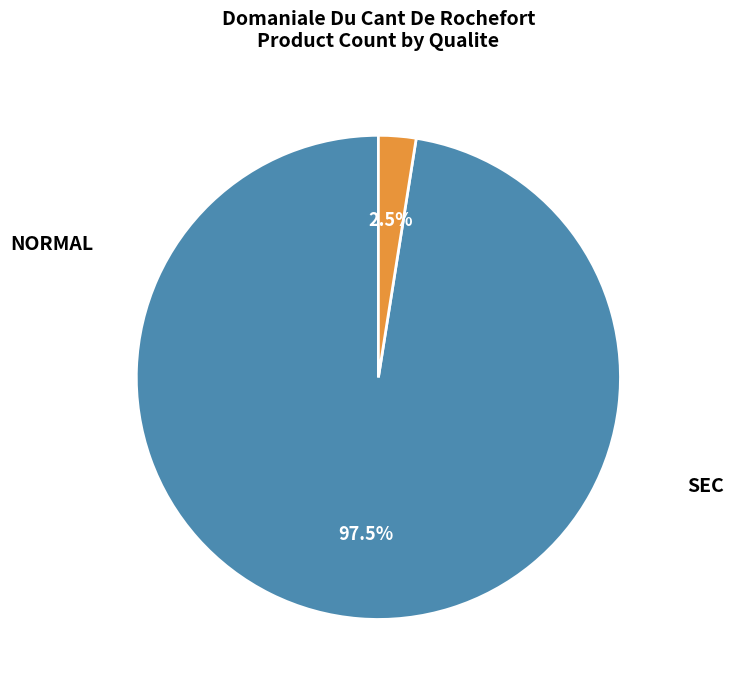

What is the largest slice in the pie chart?

NORMAL (cm=5)